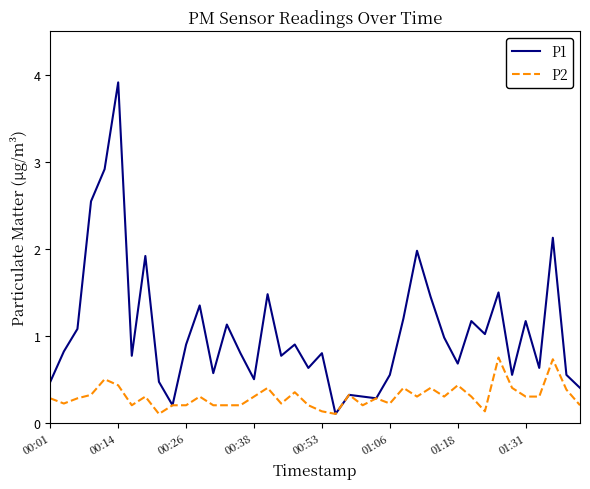

List the series in order of their overall mean, highest first.

P1, P2